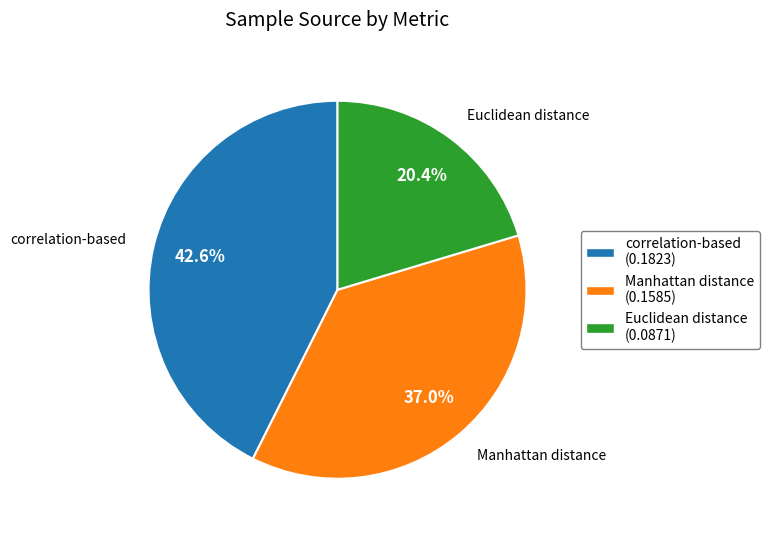

Do Manhattan distance (0.1585) and Euclidean distance (0.0871) together represent more than half of the pie?

Yes